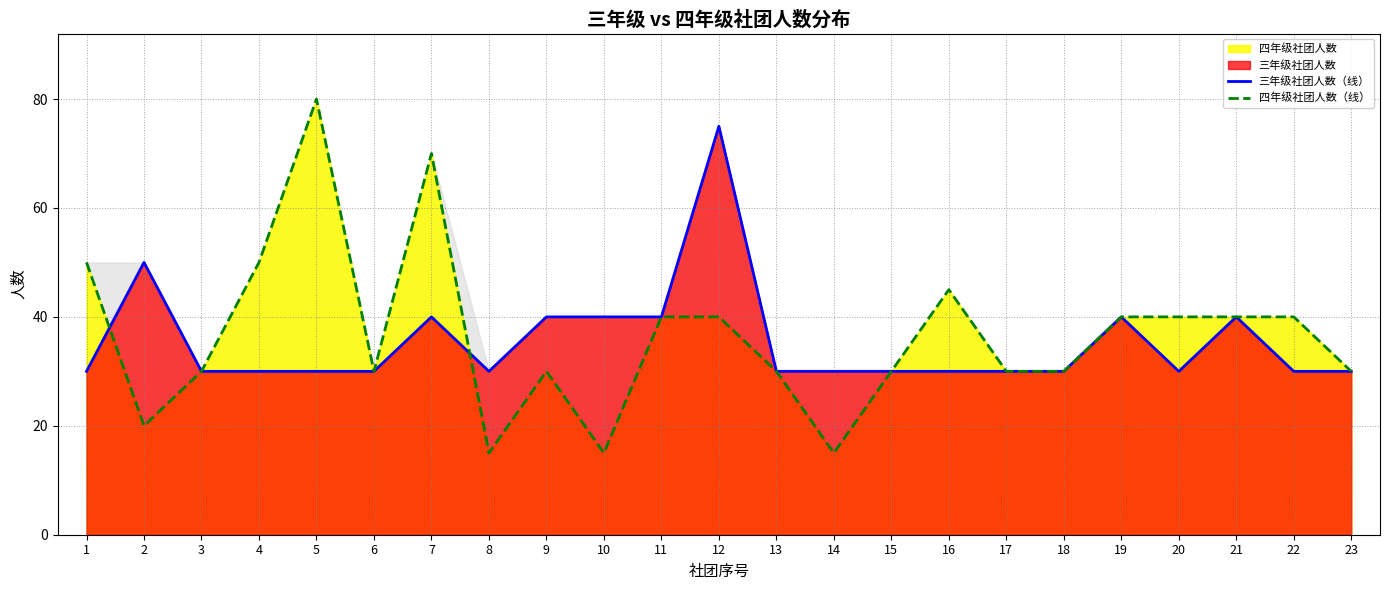

How many interior local valleys does the 四年级社团人数（线） series have?

5